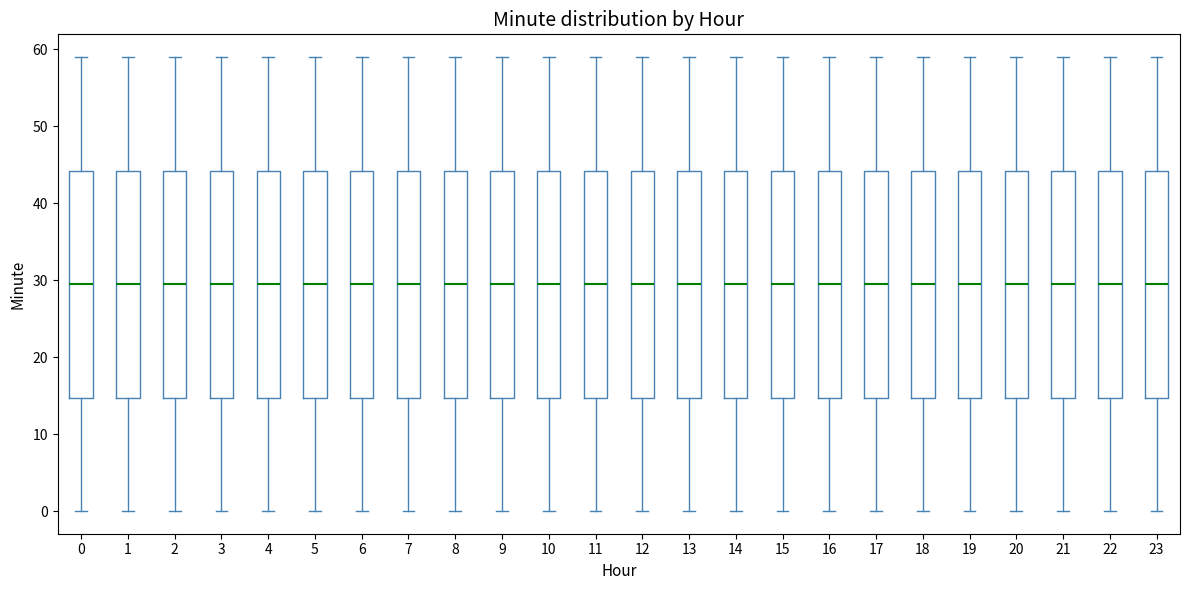

Reading left to right, transcribe this box plot: for each box, give where its median line is, the range the box spans, and where its two whiskers end, as read against the y-axis. The values are not printed on the chart, so give them approximately, as read against the axis.

0: median 30, box 15 to 44, whiskers 0 to 59
1: median 30, box 15 to 44, whiskers 0 to 59
2: median 30, box 15 to 44, whiskers 0 to 59
3: median 30, box 15 to 44, whiskers 0 to 59
4: median 30, box 15 to 44, whiskers 0 to 59
5: median 30, box 15 to 44, whiskers 0 to 59
6: median 30, box 15 to 44, whiskers 0 to 59
7: median 30, box 15 to 44, whiskers 0 to 59
8: median 30, box 15 to 44, whiskers 0 to 59
9: median 30, box 15 to 44, whiskers 0 to 59
10: median 30, box 15 to 44, whiskers 0 to 59
11: median 30, box 15 to 44, whiskers 0 to 59
12: median 30, box 15 to 44, whiskers 0 to 59
13: median 30, box 15 to 44, whiskers 0 to 59
14: median 30, box 15 to 44, whiskers 0 to 59
15: median 30, box 15 to 44, whiskers 0 to 59
16: median 30, box 15 to 44, whiskers 0 to 59
17: median 30, box 15 to 44, whiskers 0 to 59
18: median 30, box 15 to 44, whiskers 0 to 59
19: median 30, box 15 to 44, whiskers 0 to 59
20: median 30, box 15 to 44, whiskers 0 to 59
21: median 30, box 15 to 44, whiskers 0 to 59
22: median 30, box 15 to 44, whiskers 0 to 59
23: median 30, box 15 to 44, whiskers 0 to 59